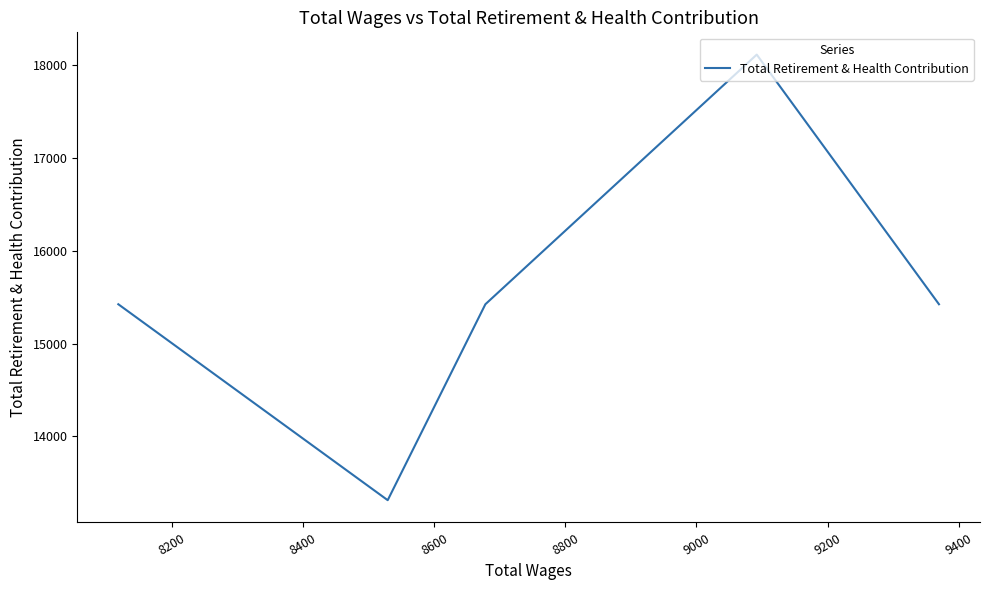

Is this an area chart (filled region under the line)?

No